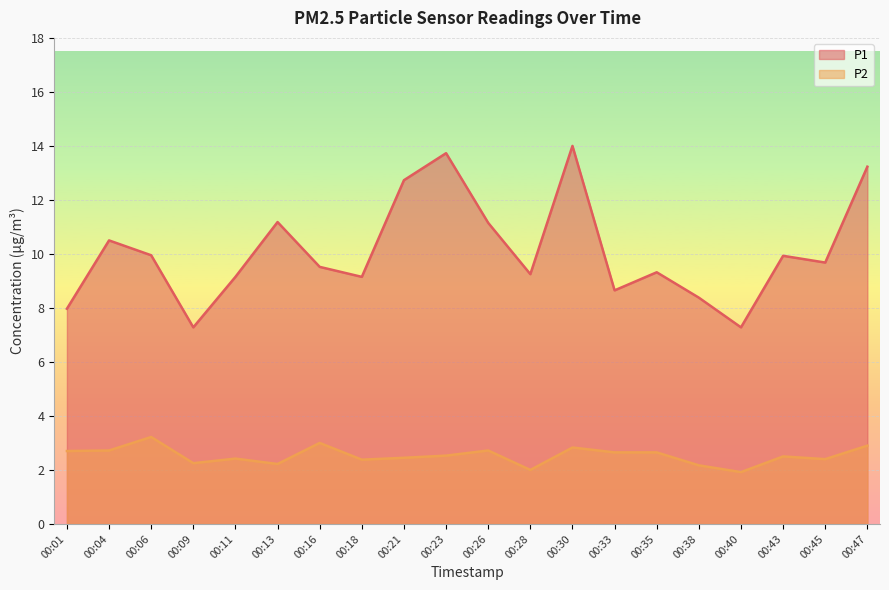

How many data points does each series have?

20